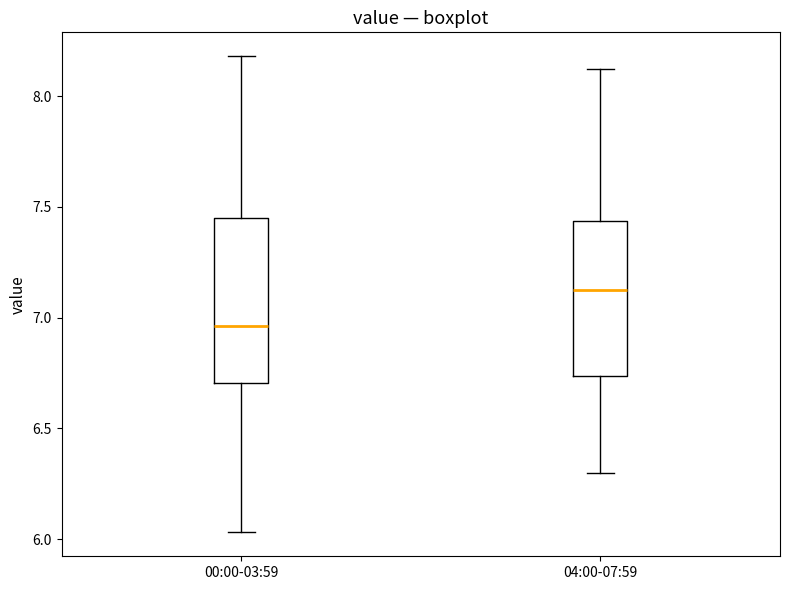

Where does the median line of the box for 04:00-07:59 sit on the y-axis? The values are not printed on the chart, so give them approximately, as read against the axis.

7.15